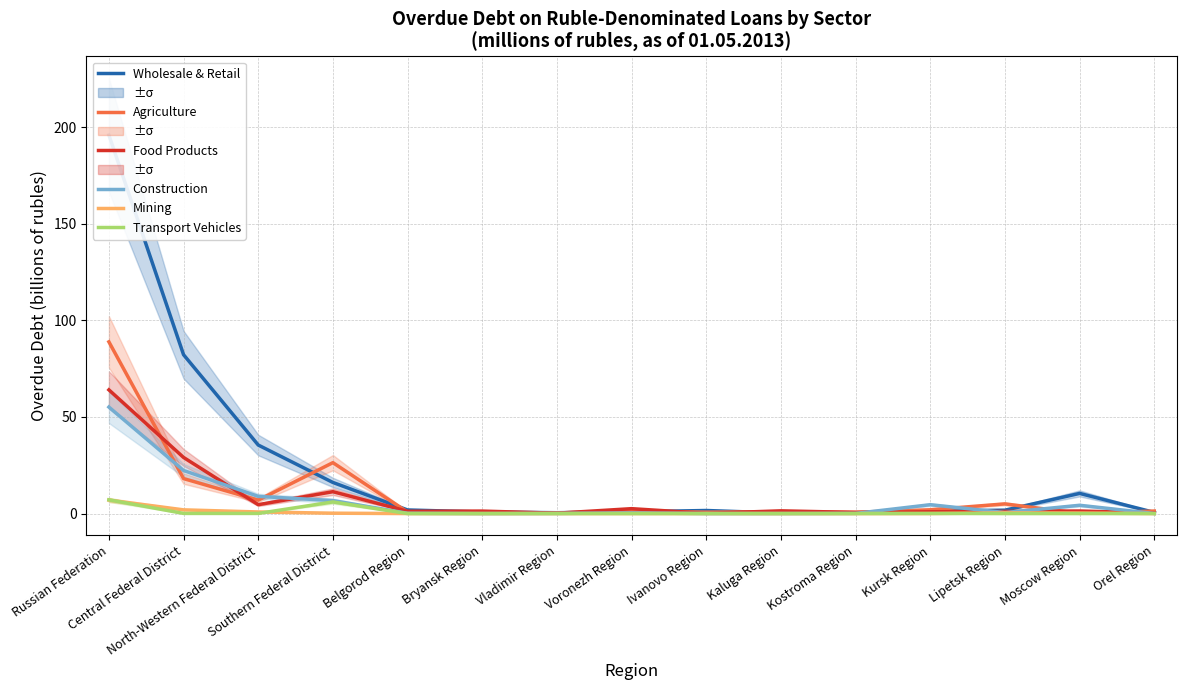

Which series has the largest total across all categories?

Wholesale & Retail Trade